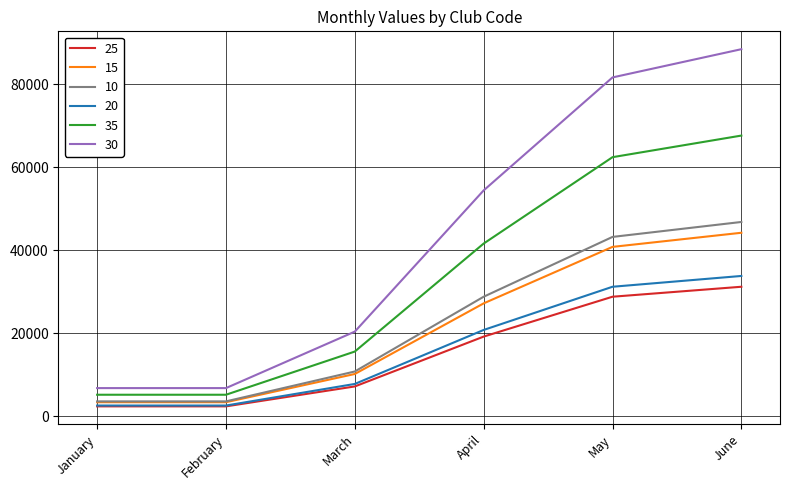

Which series has the largest range (max minus min)?

30